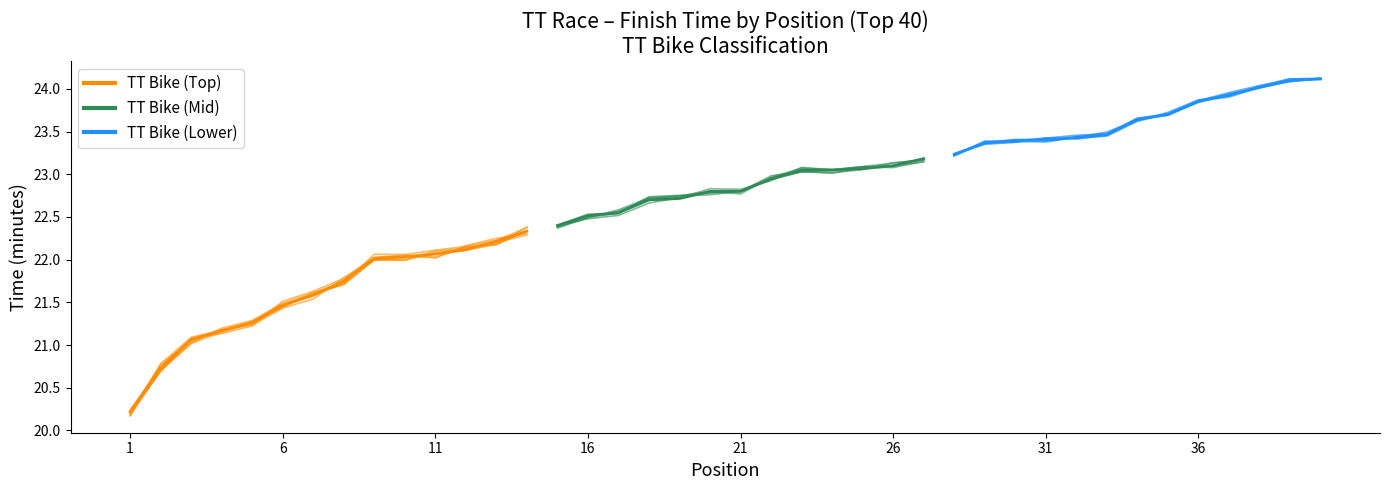

What is the average value?

22.7